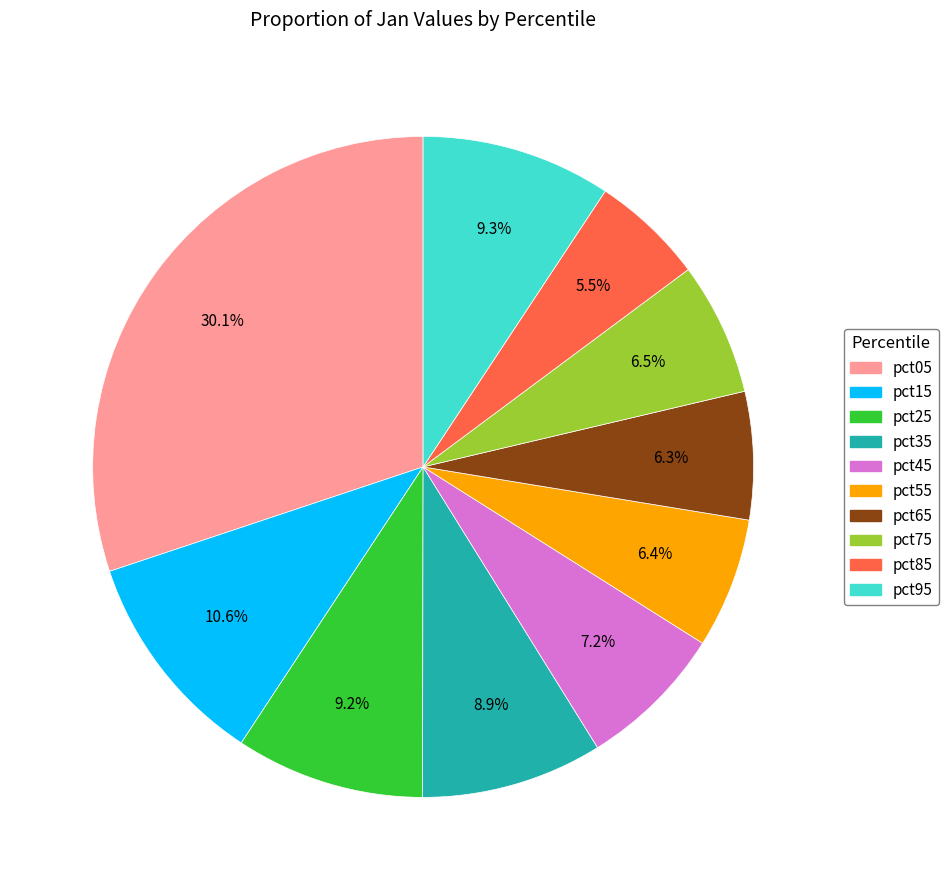

What percentage is the pct65 slice, to the nearest percent?

6%